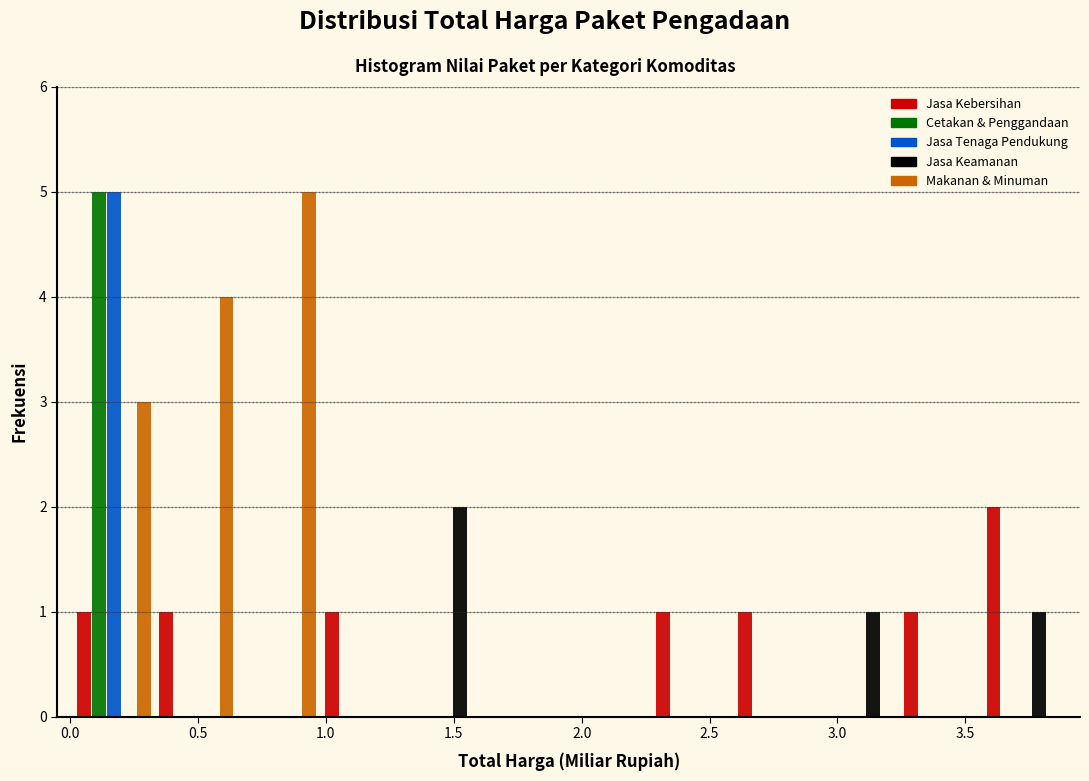

In the Makanan & Minuman series, which range on the x-axis has the tallest bar?

0.65 to 1.00